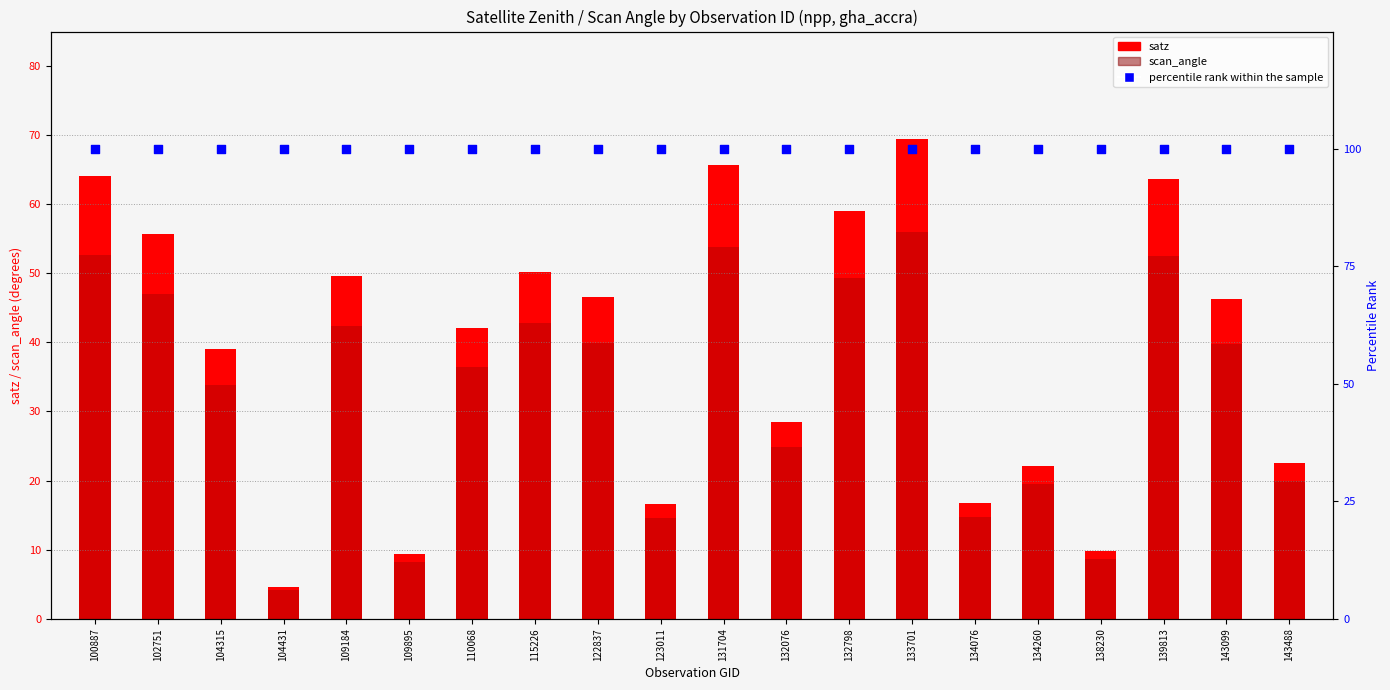

Which series reaches the maximum Y coordinate?

percentile rank within the sample